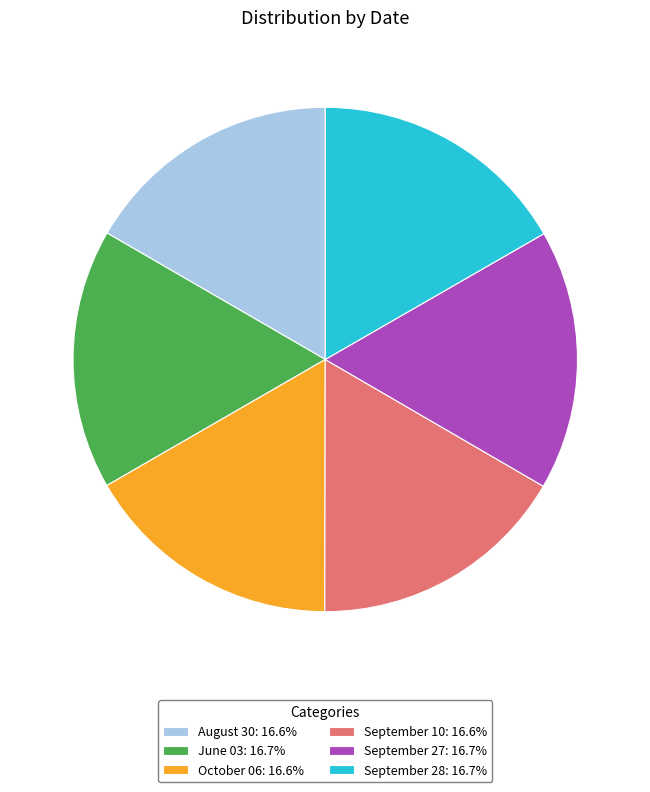

Is the sum of August 30: 16.6% and September 27: 16.7% greater than half?

No